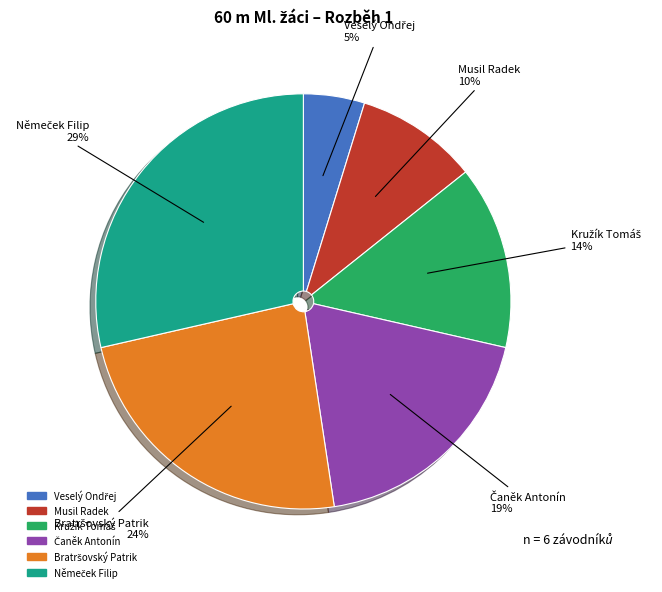

How many segments does this pie chart have?

6